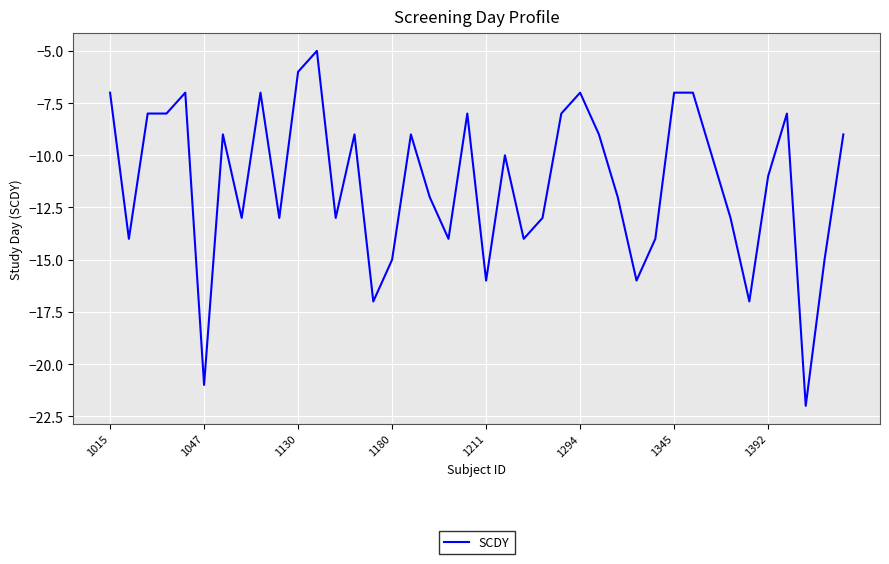

What is the sum of all values?

-453